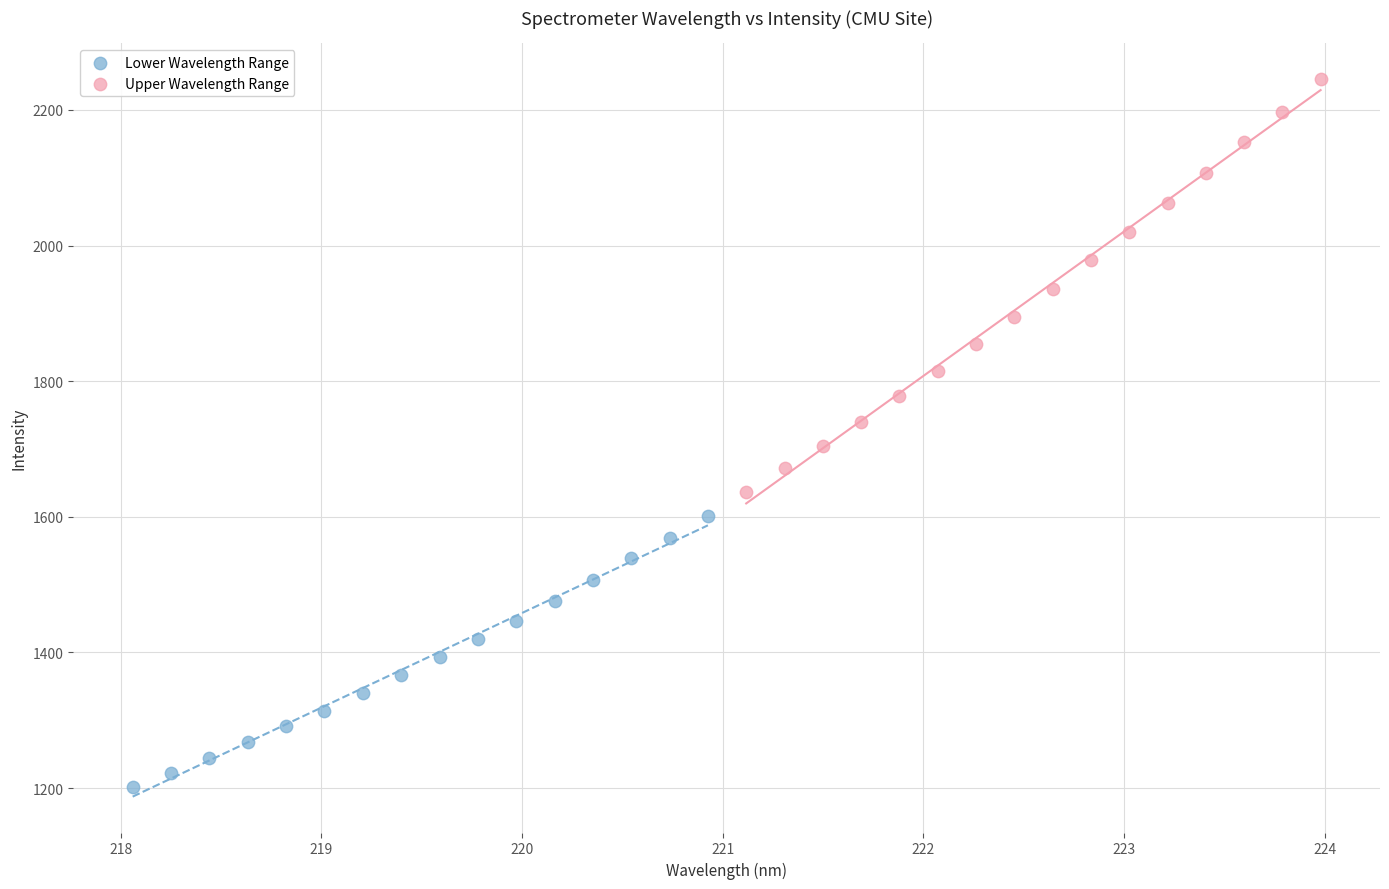

Which series reaches the minimum Y coordinate?

Lower Wavelength Range